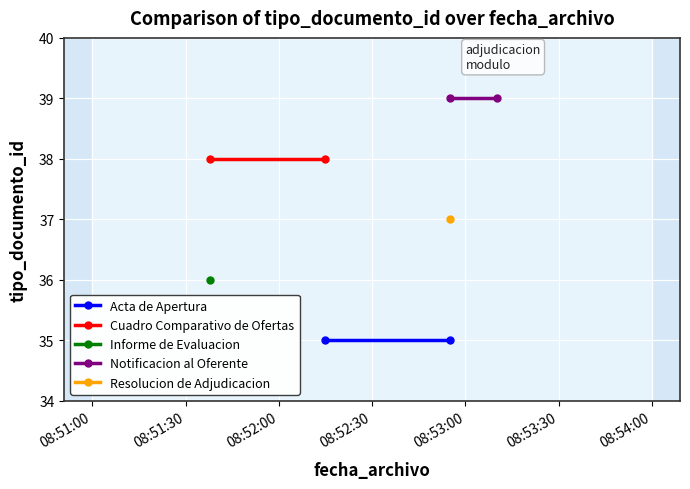

What is the value of the Cuadro Comparativo de Ofertas point at the 2nd from the left?

38